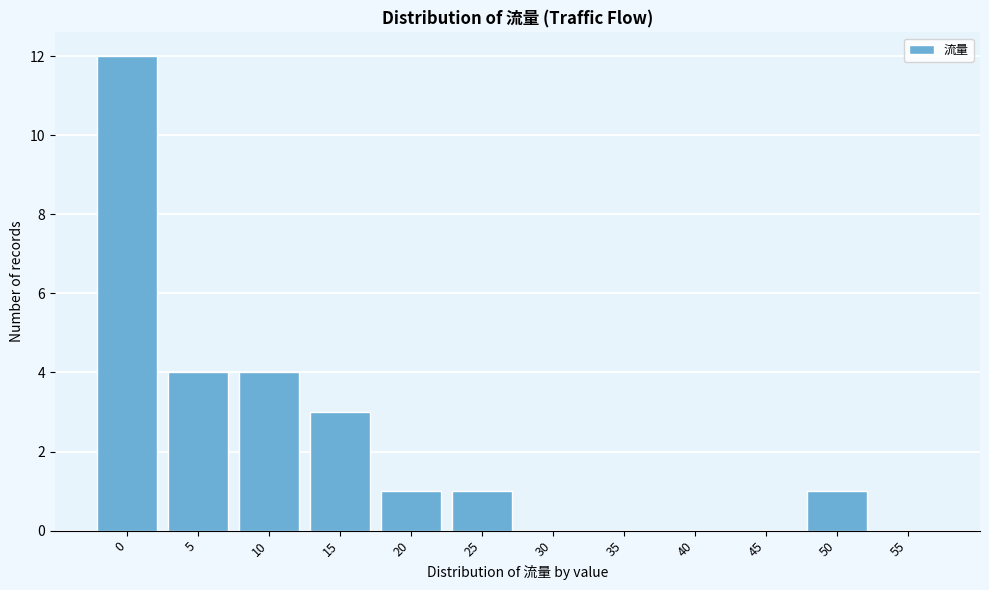

Reading left to right, transcribe all the data shown in this chart.

0=12	5=4	10=4	15=3	20=1	25=1	30=0	35=0	40=0	45=0	50=1	55=0